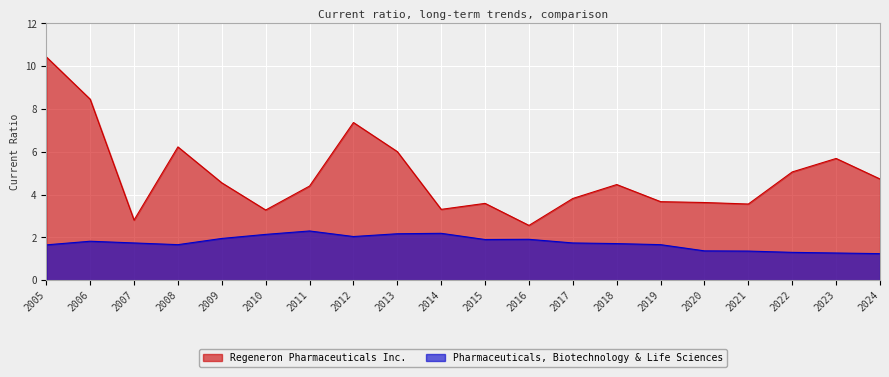

Reading left to right, extract all data points from this chart.

Regeneron Pharmaceuticals Inc.: 2005=10.4	2006=8.5	2007=2.8	2008=6.2	2009=4.5	2010=3.3	2011=4.4	2012=7.4	2013=6.0	2014=3.3	2015=3.6	2016=2.6	2017=3.8	2018=4.5	2019=3.7	2020=3.6	2021=3.6	2022=5.1	2023=5.7	2024=4.7
Pharmaceuticals, Biotechnology & Life Sciences: 2005=1.6	2006=1.8	2007=1.7	2008=1.7	2009=1.9	2010=2.1	2011=2.3	2012=2.0	2013=2.2	2014=2.2	2015=1.9	2016=1.9	2017=1.7	2018=1.7	2019=1.7	2020=1.4	2021=1.4	2022=1.3	2023=1.3	2024=1.2